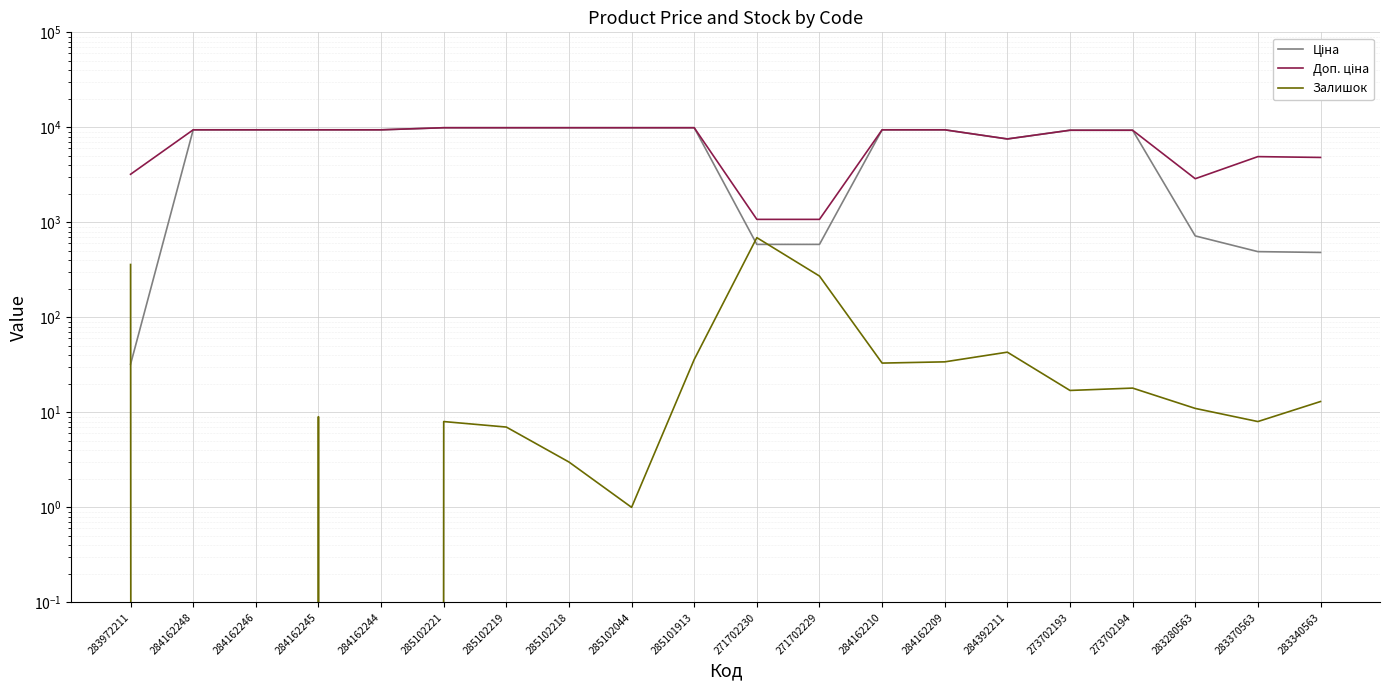

Reading left to right, list all the values displayed in this chart.

Ціна: 283972211=32.0	284162248=9416.9	284162246=9416.9	284162245=9416.9	284162244=9416.9	285102221=9908.5	285102219=9908.5	285102218=9908.5	285102044=9908.5	285101913=9908.5	271702230=586.0	271702229=586.0	284162210=9416.9	284162209=9416.9	284392211=7545.9	273702193=9321.4	273702194=9321.4	283280563=719.6	283370563=491.7	283340563=482.1
Доп. ціна: 283972211=3205.0	284162248=9416.9	284162246=9416.9	284162245=9416.9	284162244=9416.9	285102221=9908.5	285102219=9908.5	285102218=9908.5	285102044=9908.5	285101913=9908.5	271702230=1074.5	271702229=1074.5	284162210=9416.9	284162209=9416.9	284392211=7545.9	273702193=9321.4	273702194=9321.4	283280563=2878.5	283370563=4917.4	283340563=4821.4
Залишок: 283972211=360.0	284162248=0.0	284162246=0.0	284162245=9.0	284162244=0.0	285102221=8.0	285102219=7.0	285102218=3.0	285102044=1.0	285101913=36.0	271702230=690.0	271702229=272.0	284162210=33.0	284162209=34.0	284392211=43.0	273702193=17.0	273702194=18.0	283280563=11.0	283370563=8.0	283340563=13.0